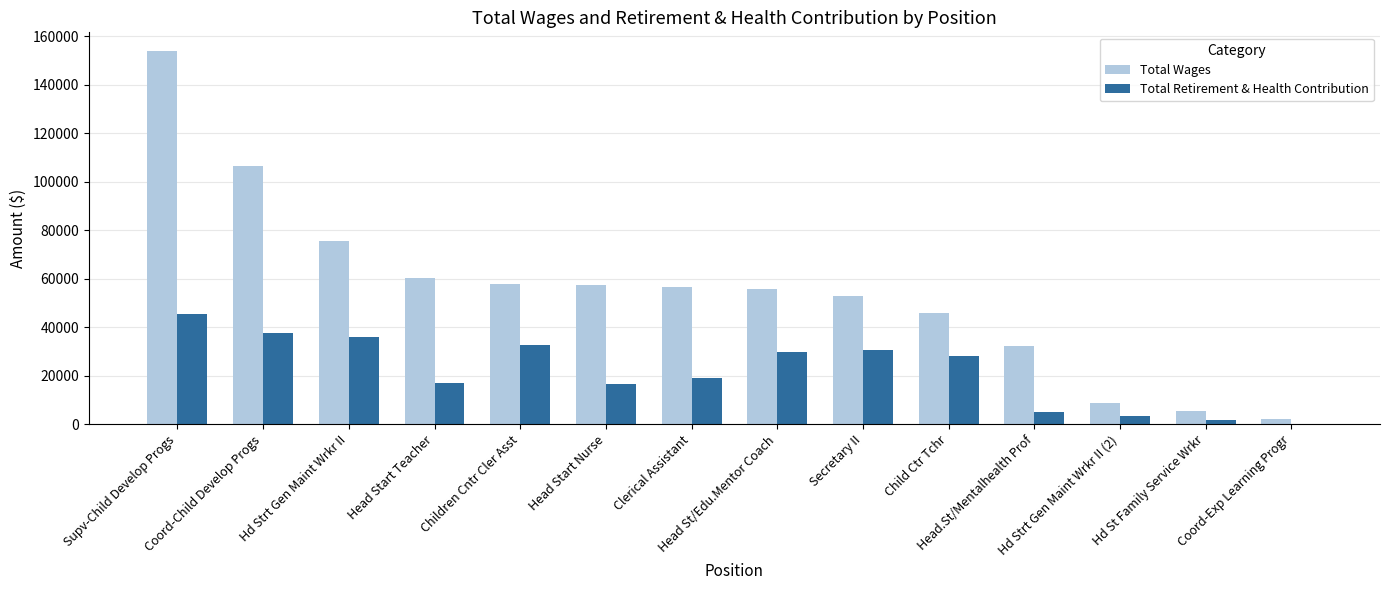

Is it true that Total Wages equals 2223 at Coord-Exp Learning Progr?

True